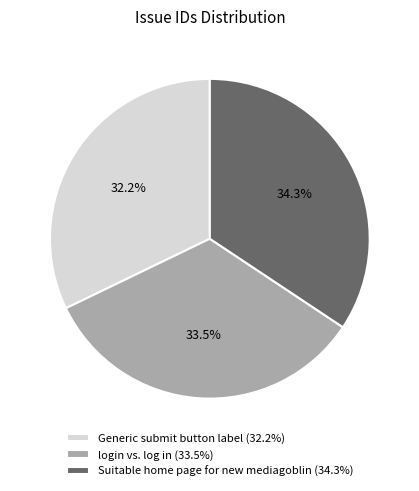

Between Generic submit button label and login vs. log in, which is larger?

login vs. log in